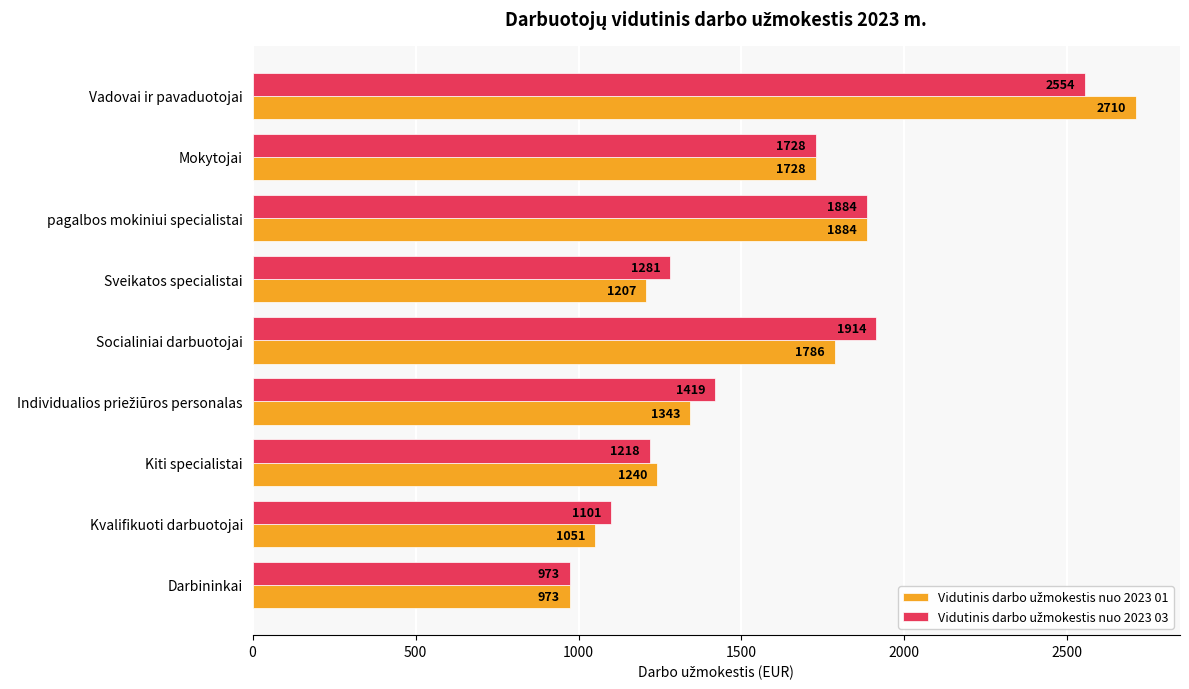

At how many categories does at least one series exceed 1877?

3